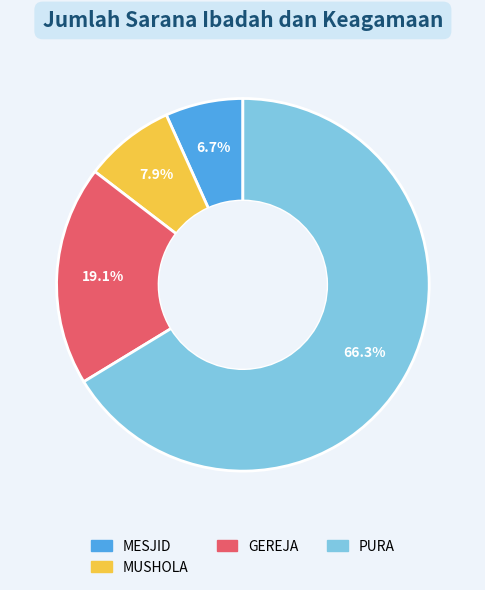

Is there any slice that represents more than half of the pie?

Yes